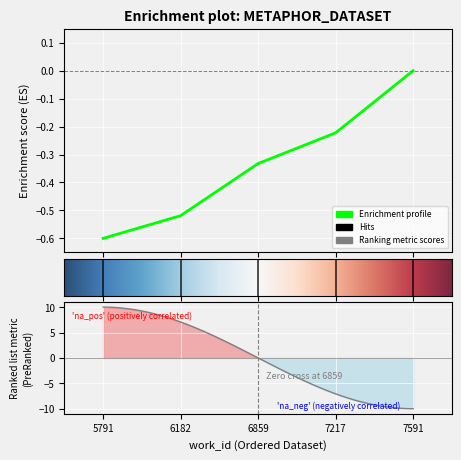

List the labels in order of value, largest first.

7591, 7217, 6859, 6182, 5791